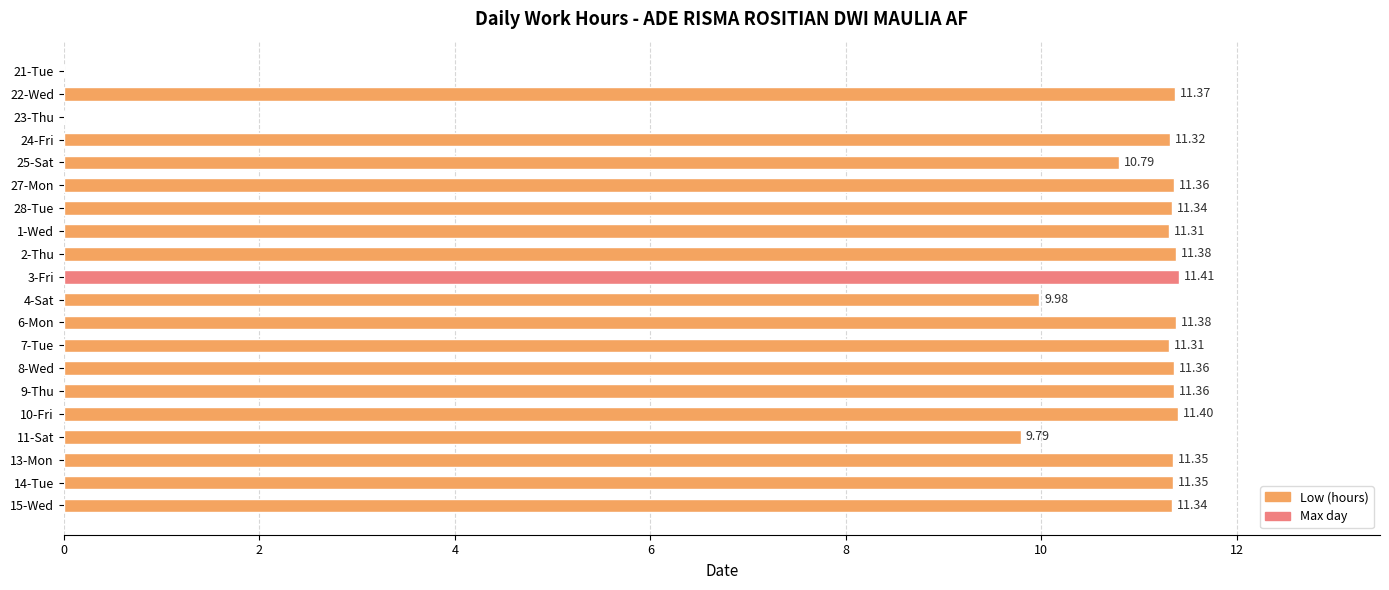

What is the sum of the values at 7-Tue and 1-Wed?

22.6